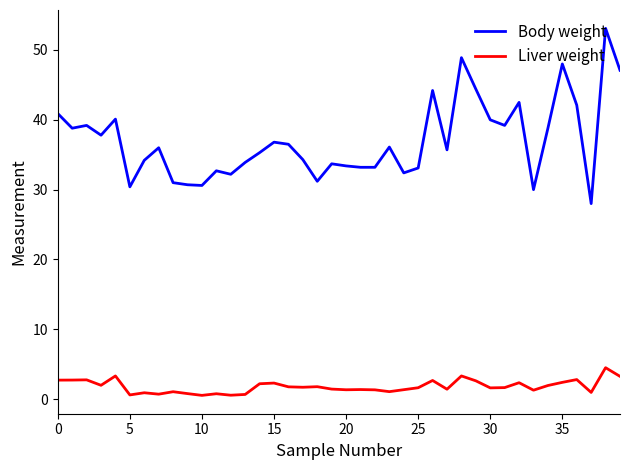

In Body weight, how many points are higher than both neighbors (excluding endpoints)?

12